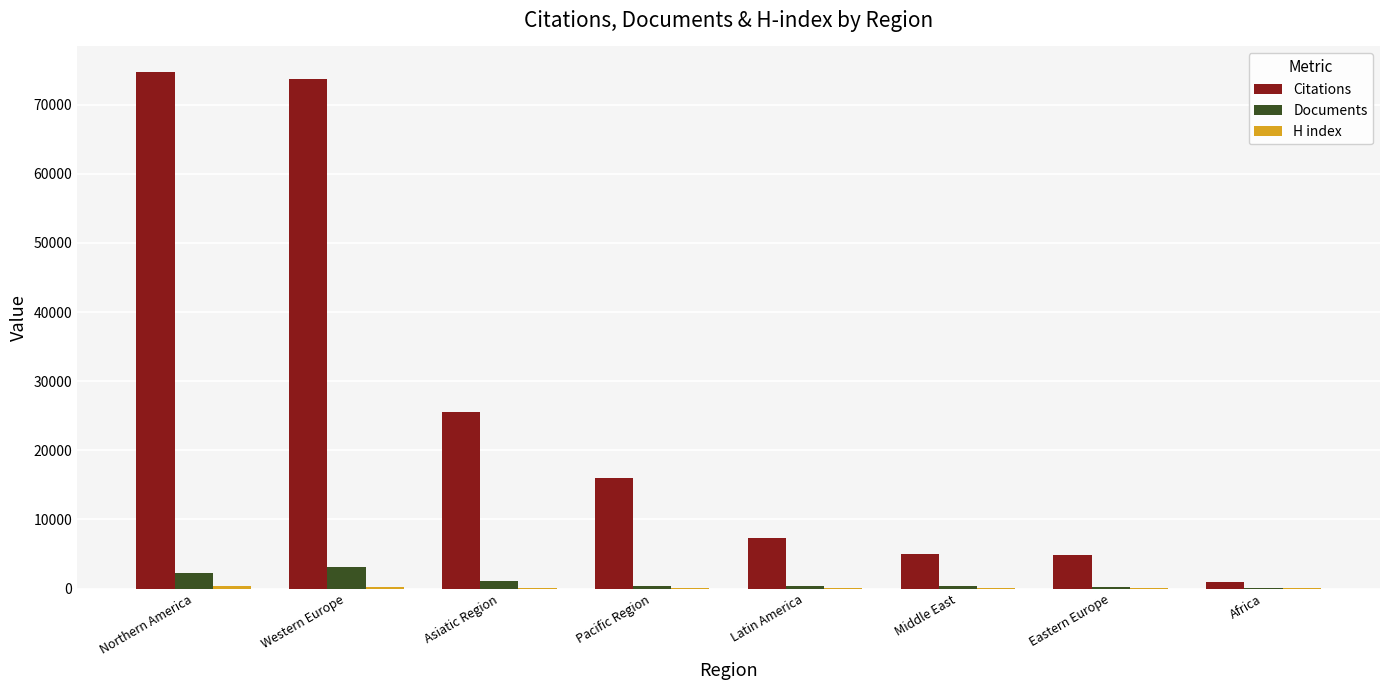

What is the sum of all Citations values?

207938